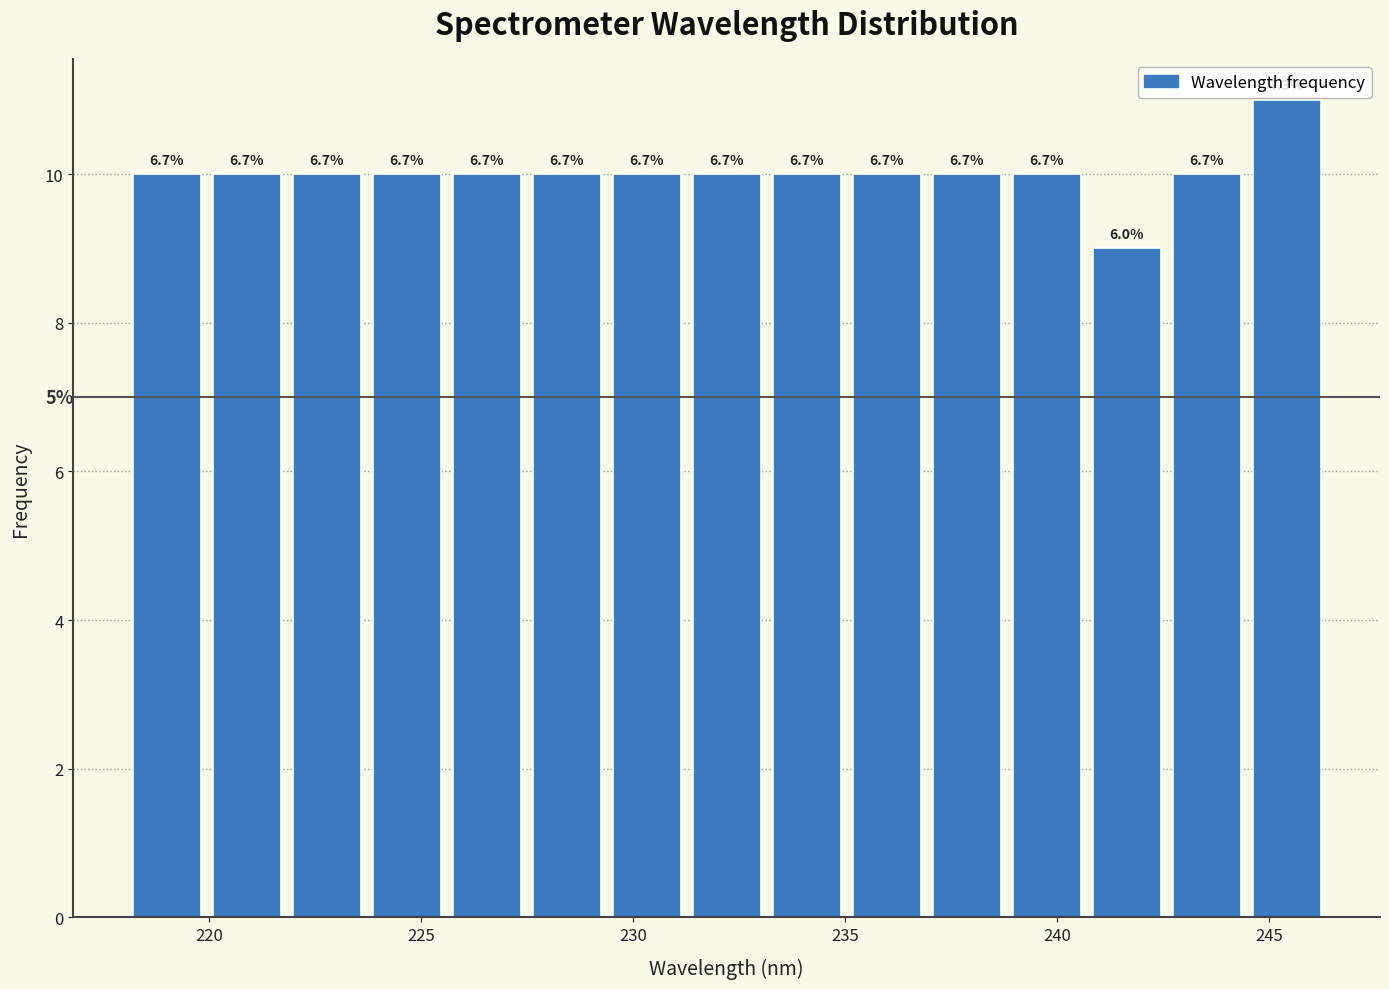

Read against the x-axis, roughly where is the centre of the tallest bar?

245.5